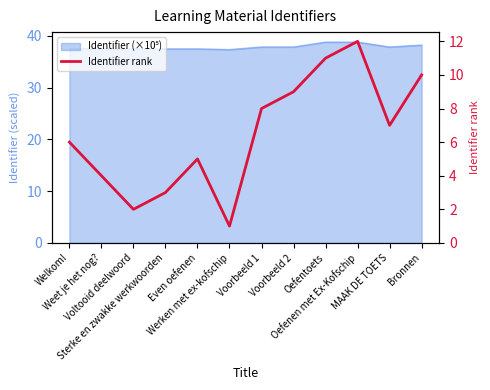

How many data points does each series have?

12